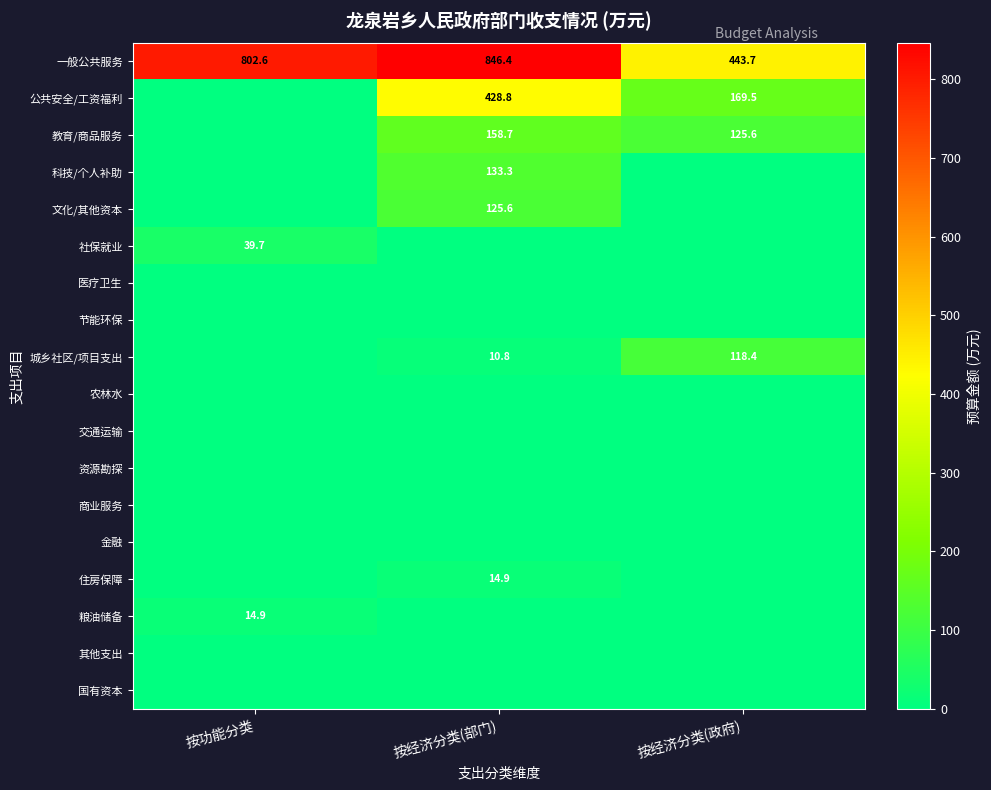

What is the difference between the highest and lowest values at 按功能分类?

802.6